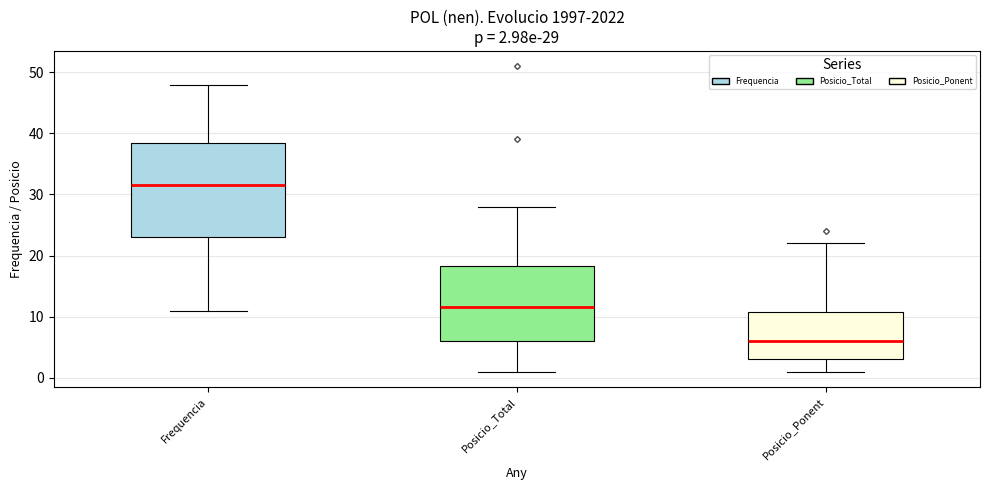

Which box's median line is the lowest?

Posicio_Ponent